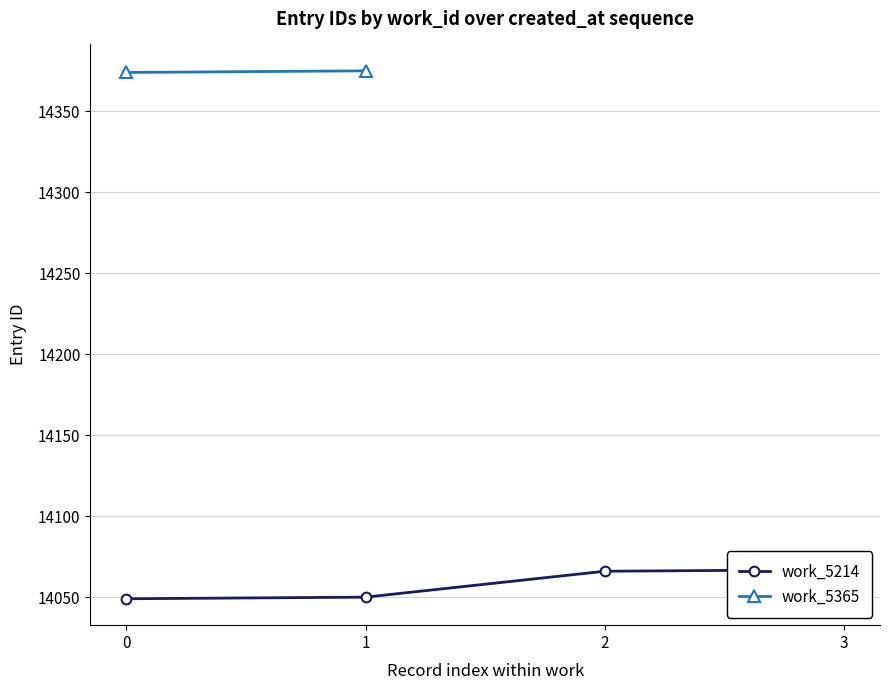

At which label is the value closest to 14058?

1